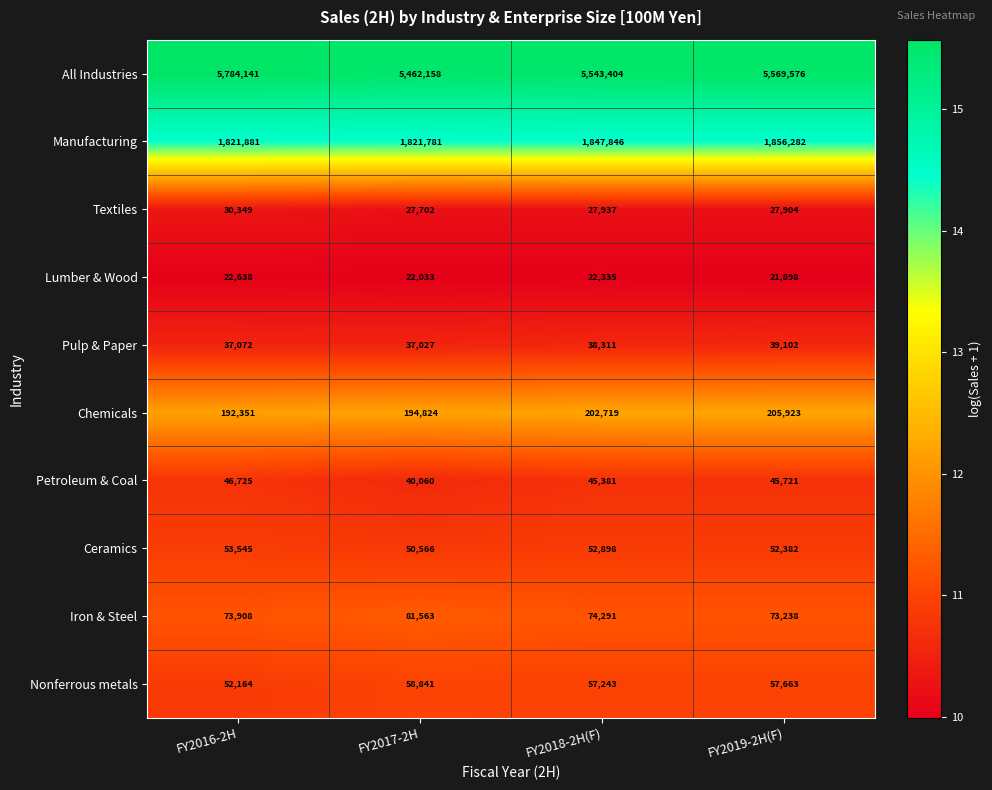

What is the spread (max minus min) of values at FY2018-2H(F)?

5521069